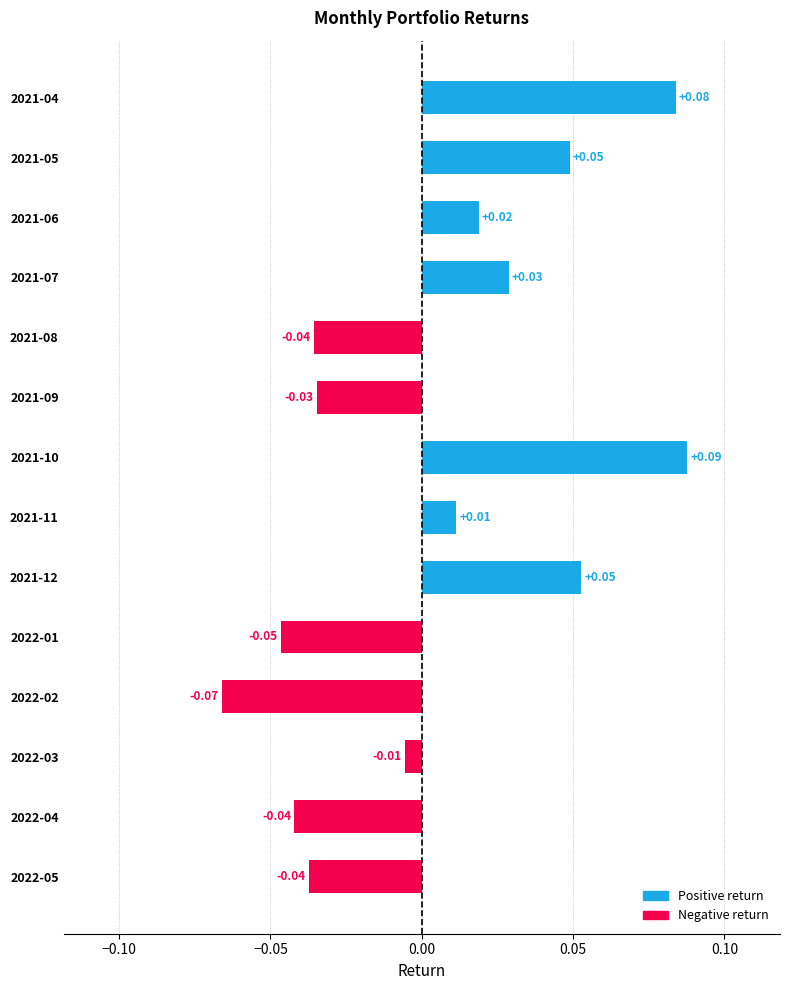

How many distinct data groups are displayed?

1